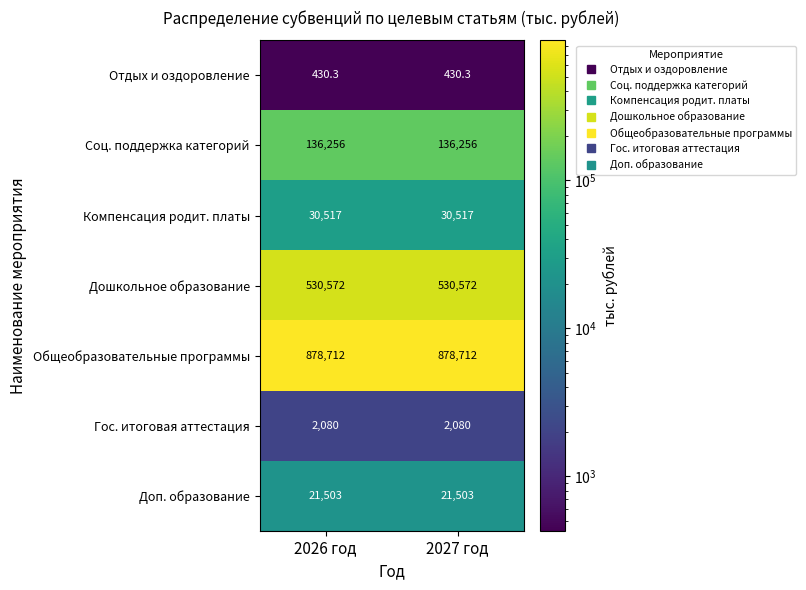

What is the total value across all series at 2027 год?

1600070.3